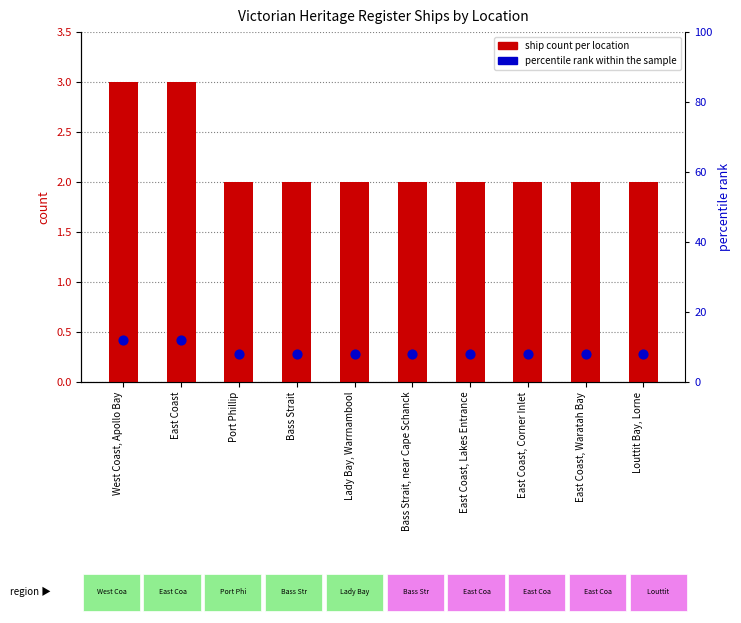

Which series has the largest Y range (max minus min)?

percentile rank within the sample